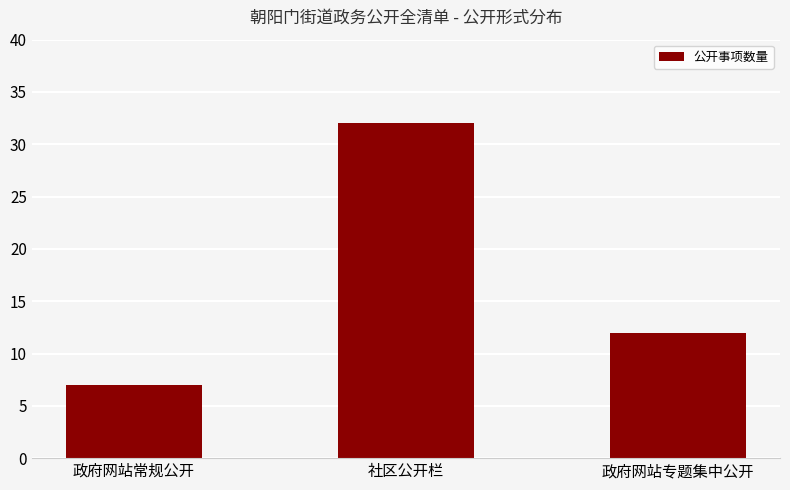

The chart shows a value of 32 at 社区公开栏. True or false?

True